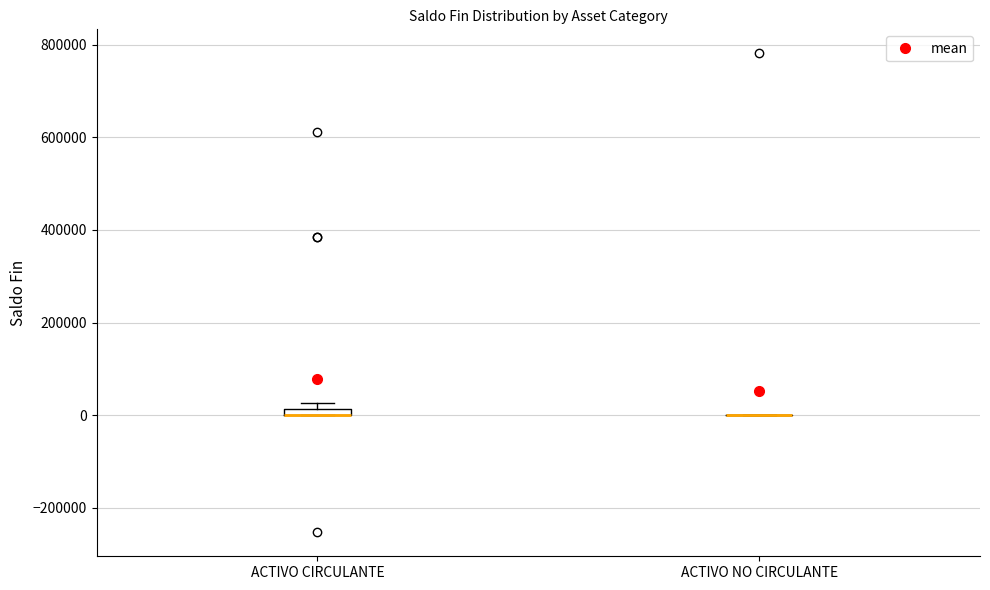

Where is the lower edge of the box for ACTIVO CIRCULANTE on the y-axis? The values are not printed on the chart, so give them approximately, as read against the axis.

0